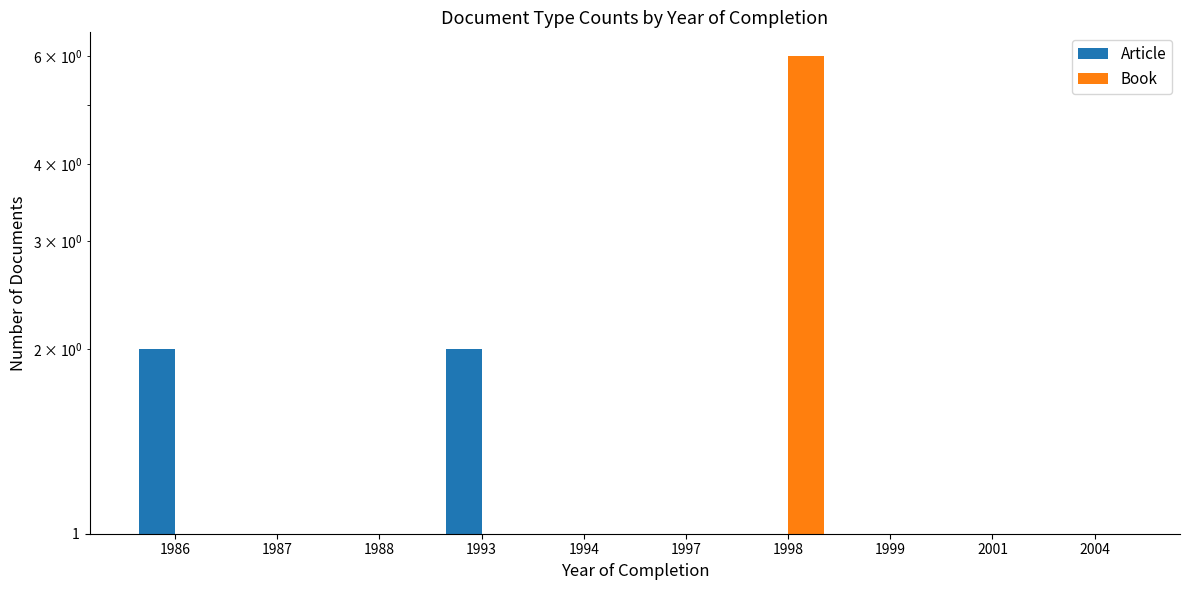

What is the spread (max minus min) of values at 1993?

2